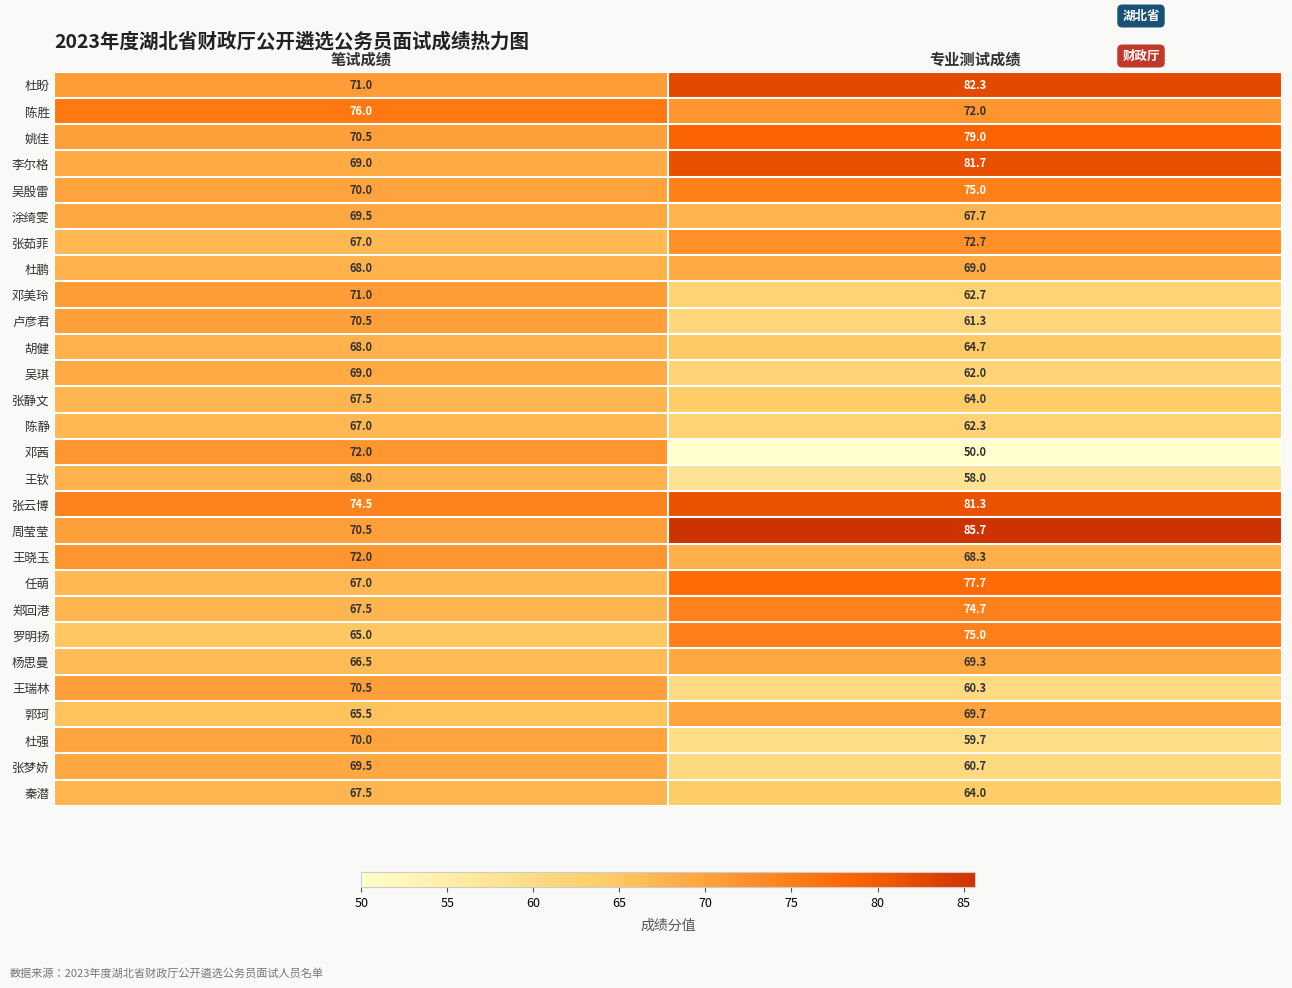

Which series has the widest spread of values?

邓茜